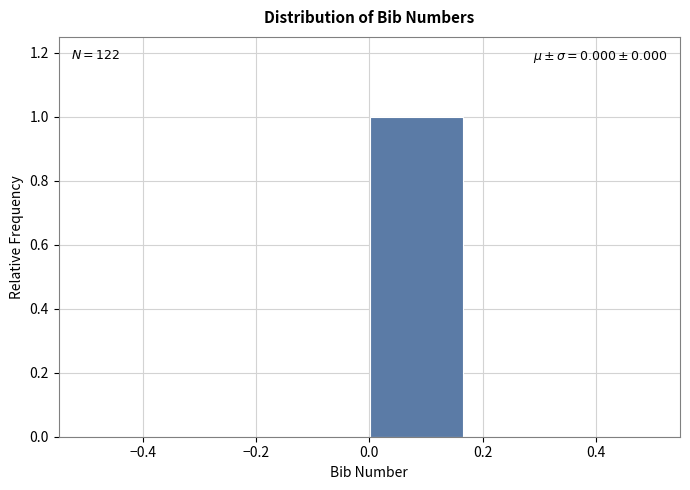

Which range on the x-axis has the tallest bar?

0.00 to 0.16